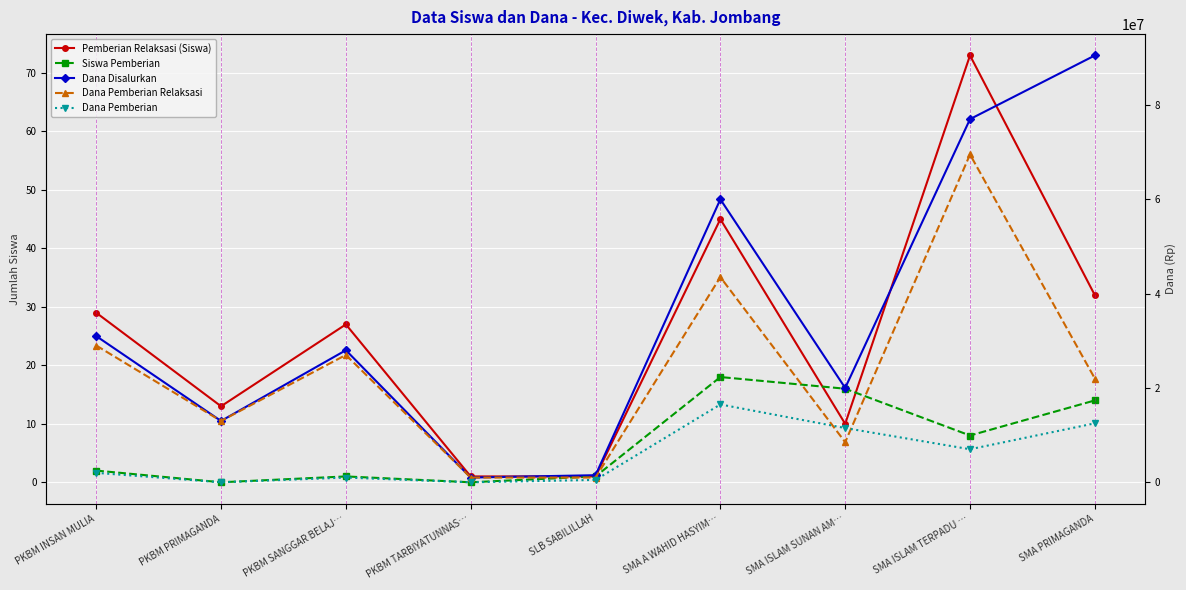

Between SMA ISLAM TERPADU … and SMA A WAHID HASYIM…, which is larger?

SMA ISLAM TERPADU …